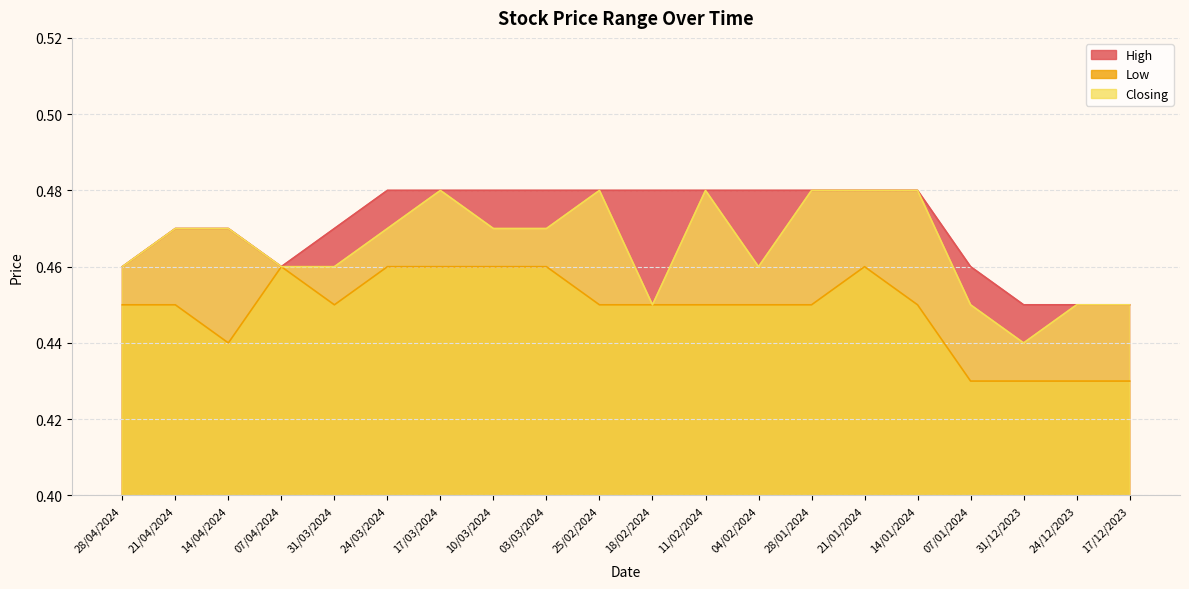

Is it true that Closing equals 0.5 at 17/03/2024?

True